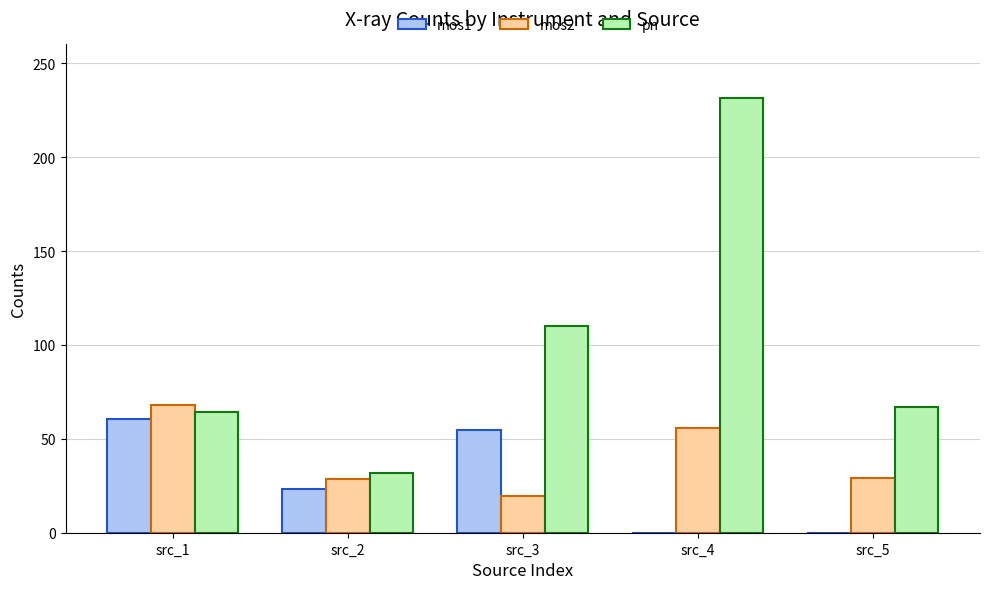

Read the mos2 value at src_1.

68.2